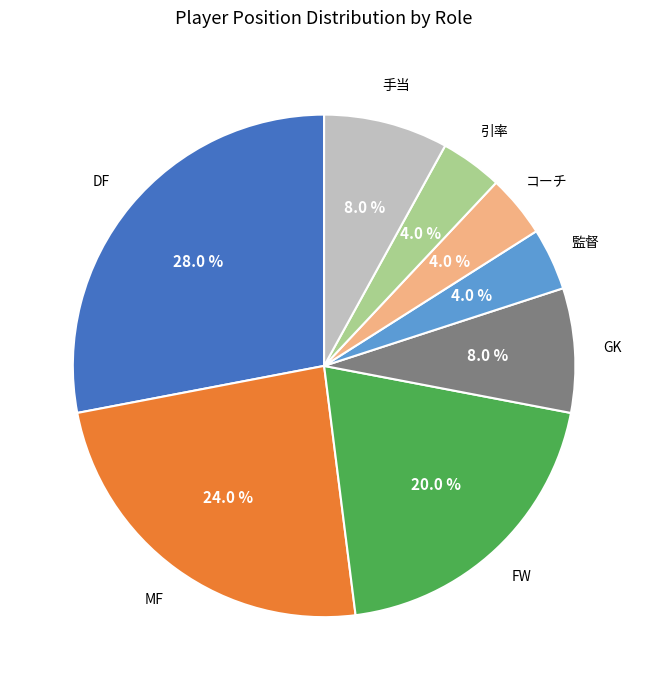

Which slice is the largest?

DF